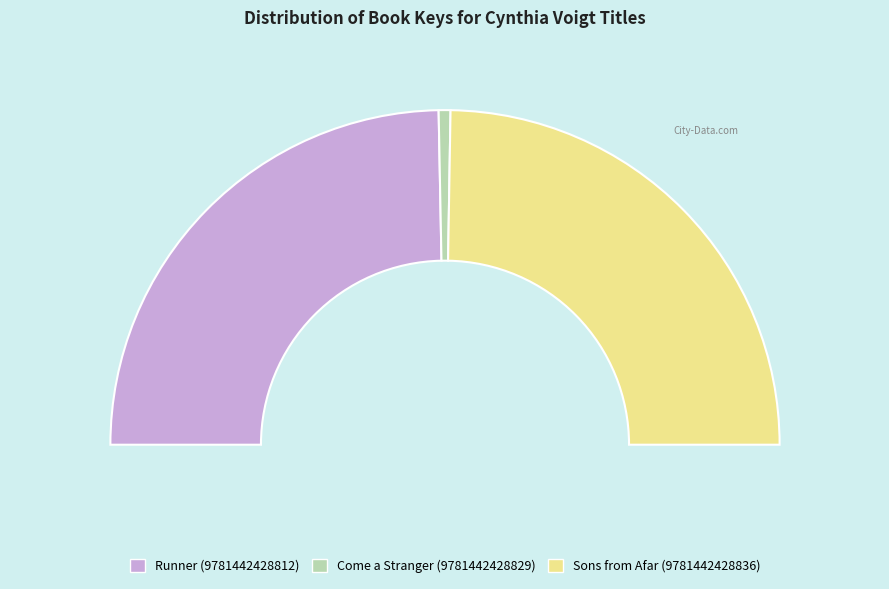

To the nearest percent, what percentage of the pie is Sons from Afar (9781442428836)?

49%